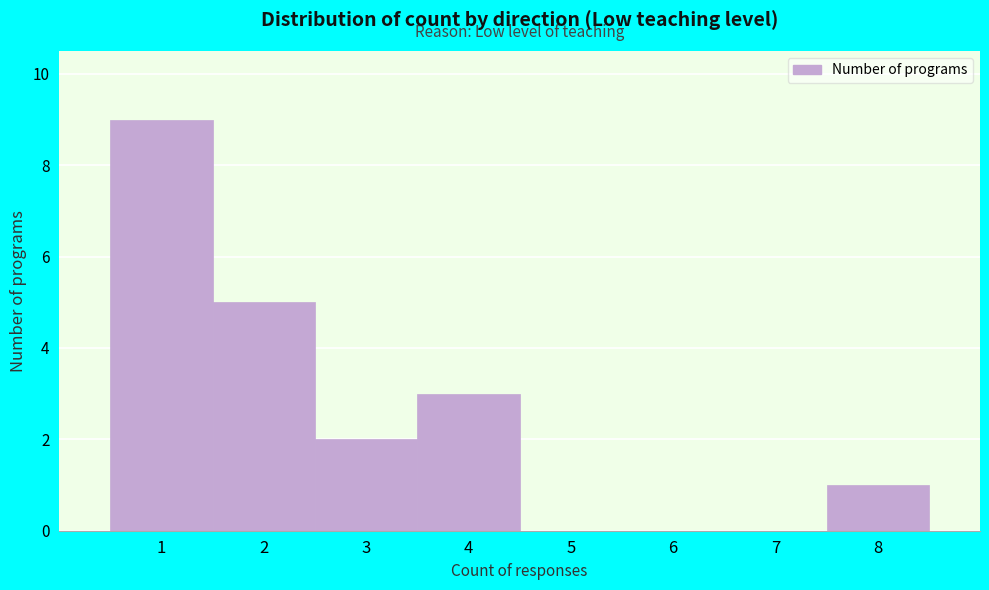

Which range on the x-axis has the tallest bar?

0.5 to 1.5